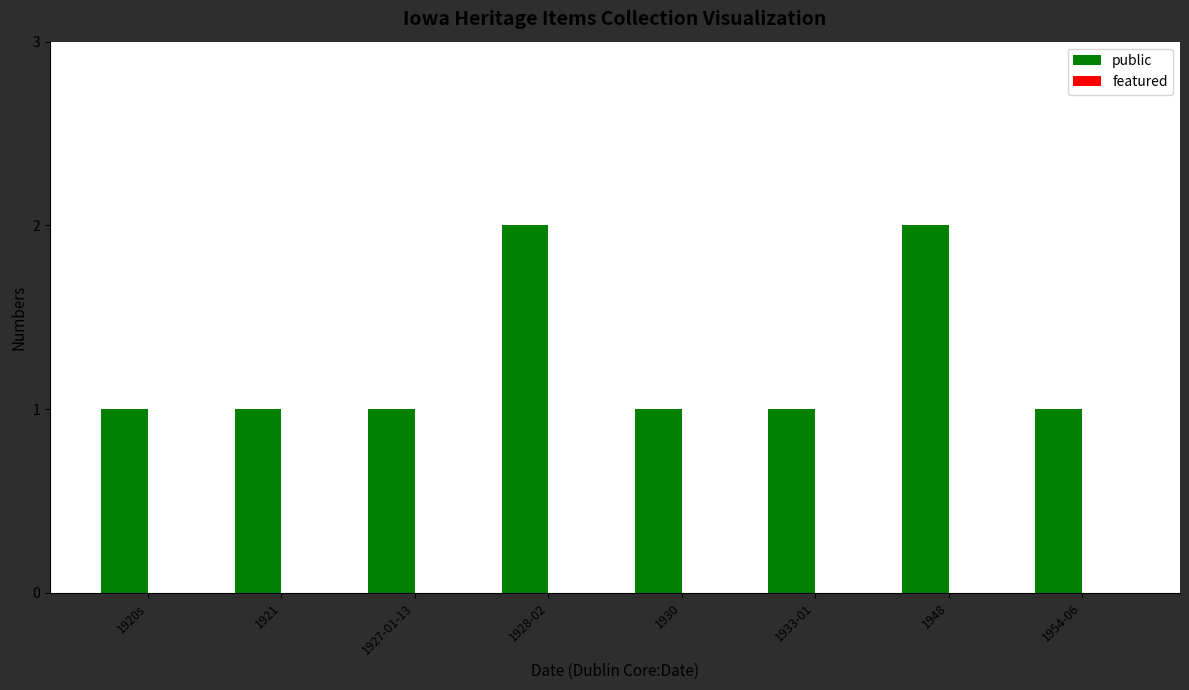

Approximately how many times larger is the value at 1928-02 compared to 1927-01-13?

2.0